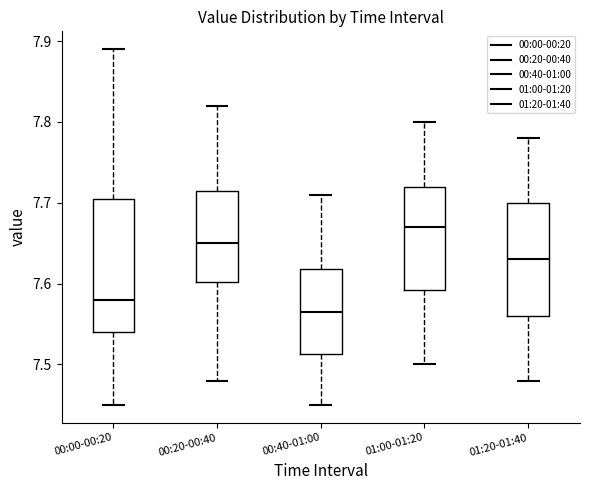

Which box's median line is the highest?

01:00-01:20